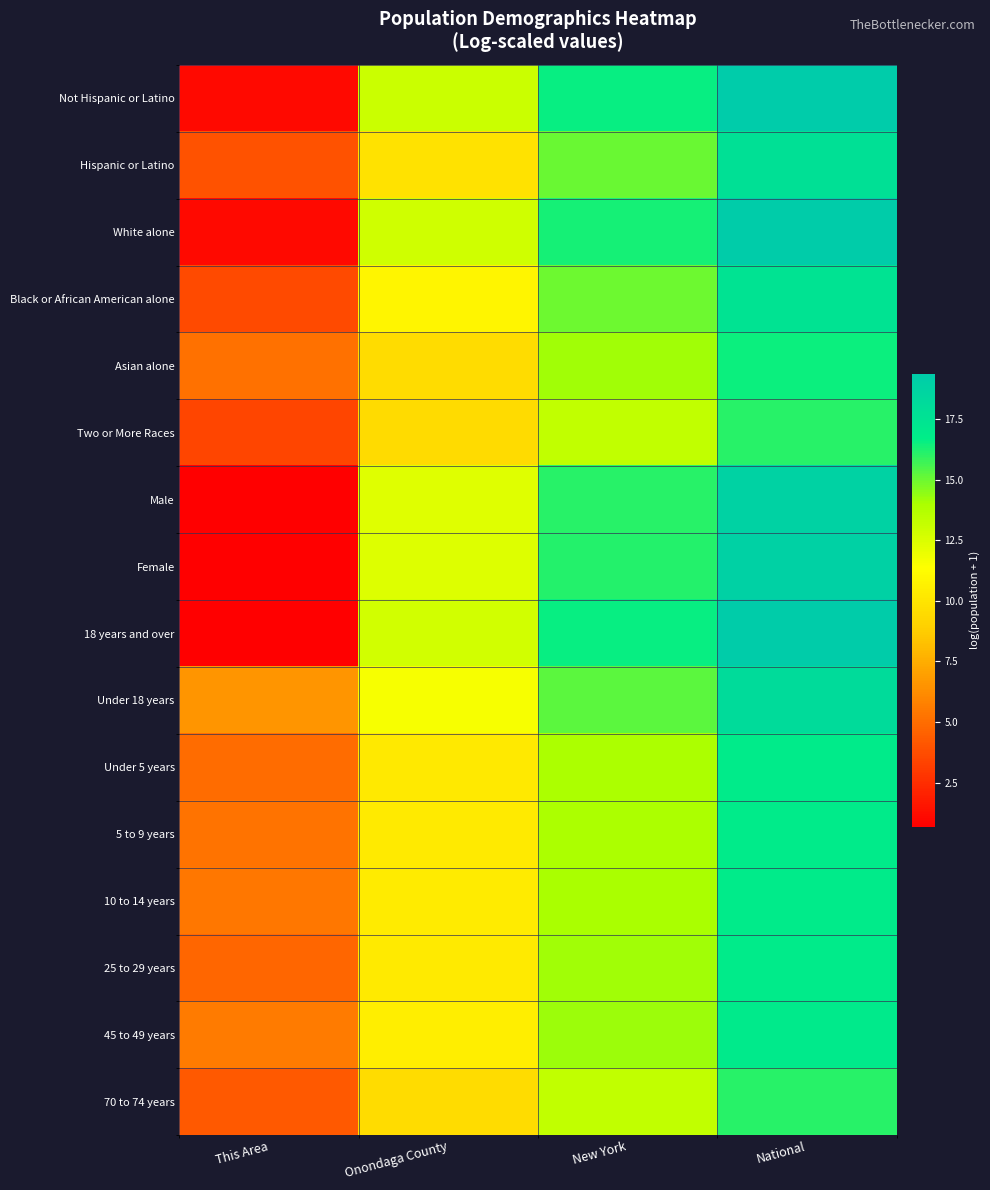

Reading left to right, transcribe all the data shown in this chart.

Not Hispanic or Latino: This Area=1.1	Onondaga County=13.0	New York=16.6	National=19.4
Hispanic or Latino: This Area=4.0	Onondaga County=9.8	New York=15.0	National=17.7
White alone: This Area=1.1	Onondaga County=12.8	New York=16.4	National=19.2
Black or African American alone: This Area=3.7	Onondaga County=10.8	New York=14.9	National=17.5
Asian alone: This Area=5.2	Onondaga County=9.6	New York=14.2	National=16.5
Two or More Races: This Area=3.4	Onondaga County=9.5	New York=13.3	National=16.0
Male: This Area=0.7	Onondaga County=12.3	New York=16.1	National=18.8
Female: This Area=0.7	Onondaga County=12.4	New York=16.1	National=18.9
18 years and over: This Area=0.7	Onondaga County=12.8	New York=16.5	National=19.3
Under 18 years: This Area=6.6	Onondaga County=11.6	New York=15.3	National=18.1
Under 5 years: This Area=4.9	Onondaga County=10.2	New York=14.0	National=16.8
5 to 9 years: This Area=5.3	Onondaga County=10.3	New York=14.0	National=16.8
10 to 14 years: This Area=5.4	Onondaga County=10.3	New York=14.0	National=16.8
25 to 29 years: This Area=4.7	Onondaga County=10.3	New York=14.1	National=16.9
45 to 49 years: This Area=5.6	Onondaga County=10.5	New York=14.2	National=16.9
70 to 74 years: This Area=4.2	Onondaga County=9.5	New York=13.3	National=16.0